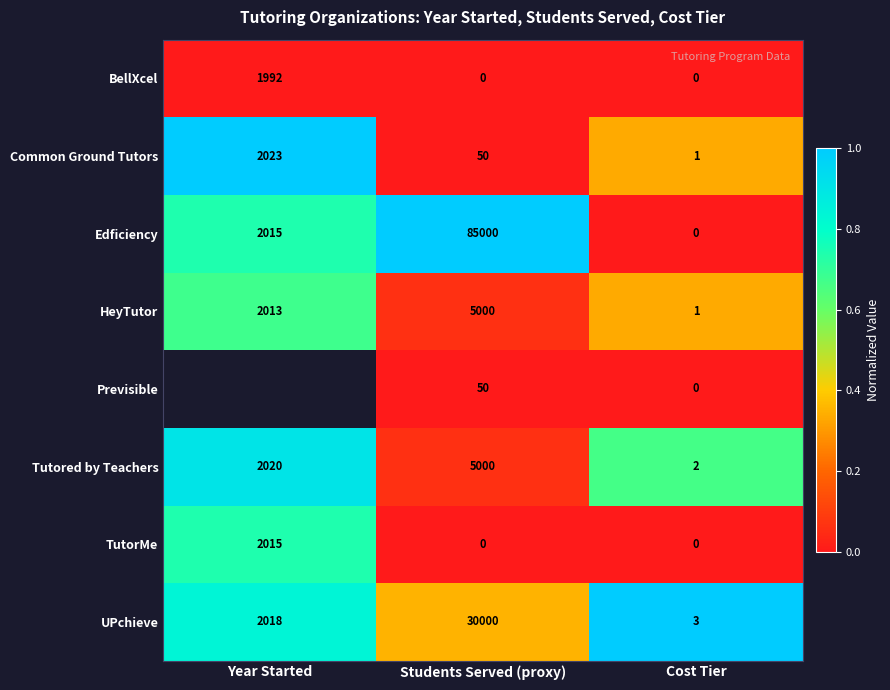

At which category is the sum across all series the highest?

Cost Tier